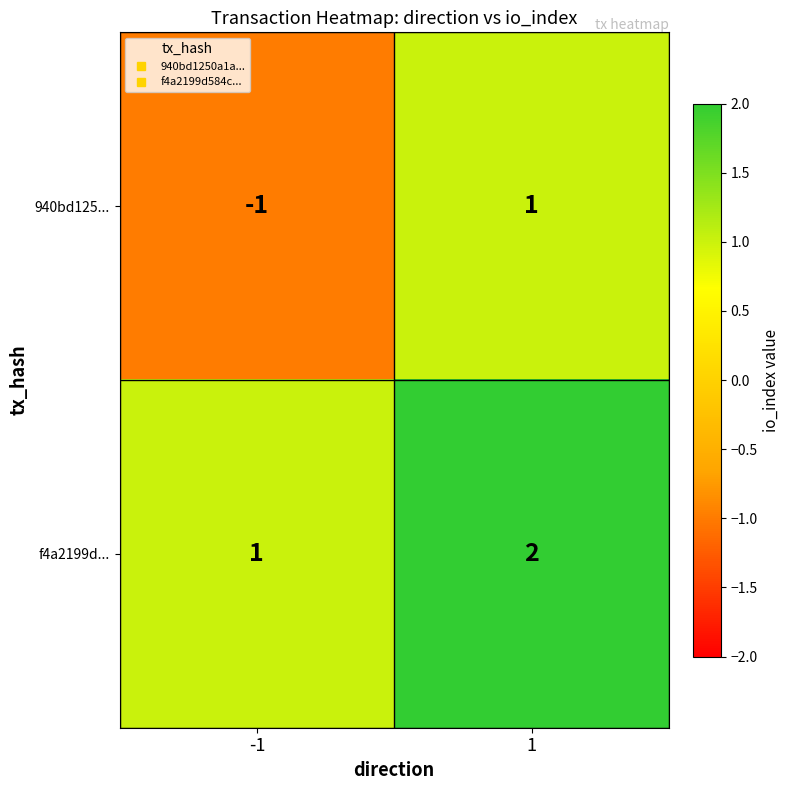

The value of 940bd125... at -1 is -1. True or false?

True